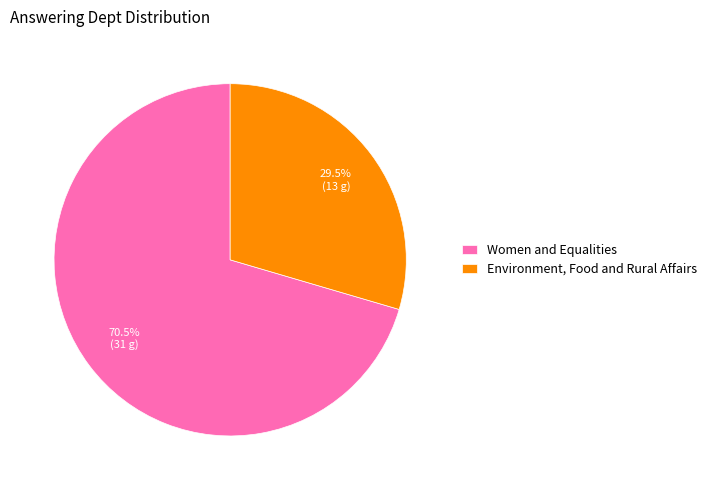

Does Environment, Food and Rural Affairs account for over 50% of the chart?

No